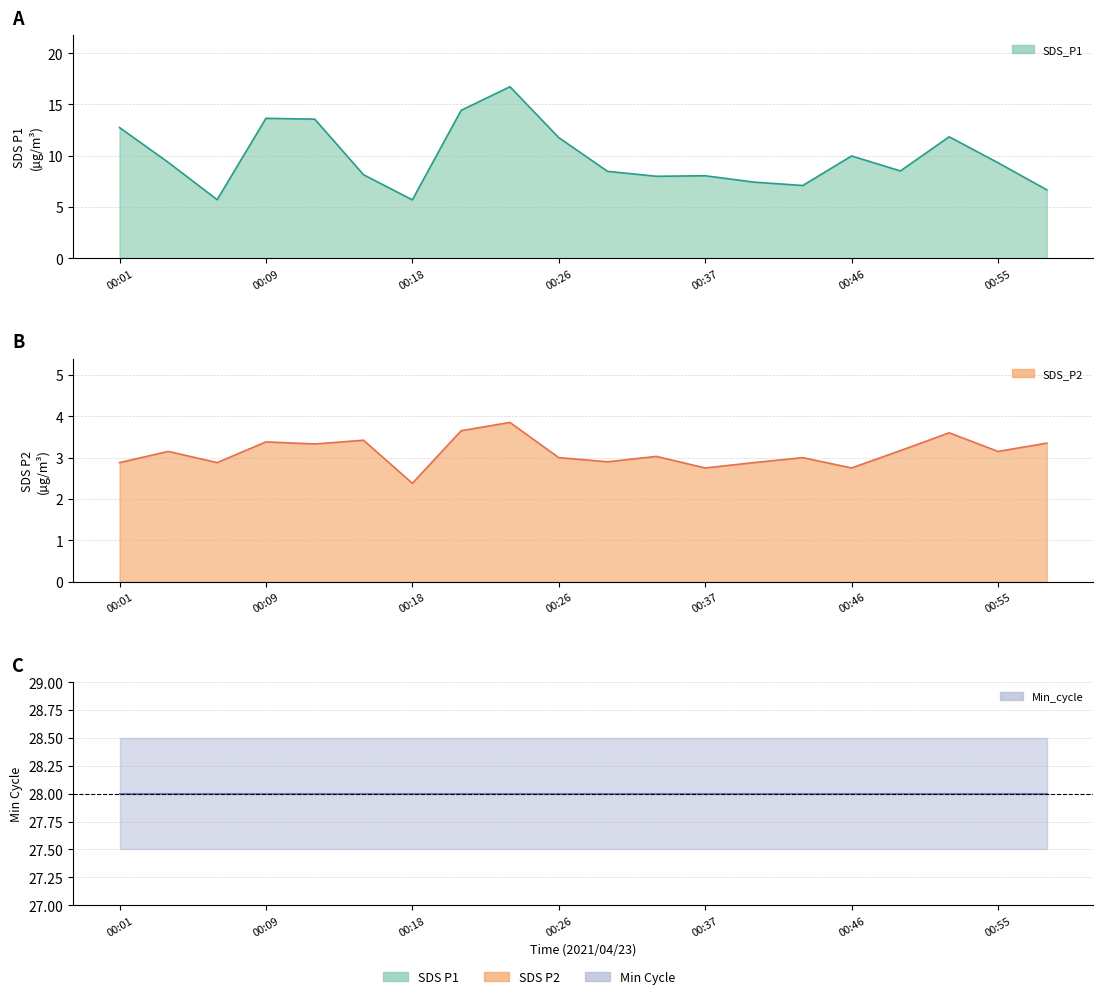

Which series has the largest total across all categories?

SDS_P1